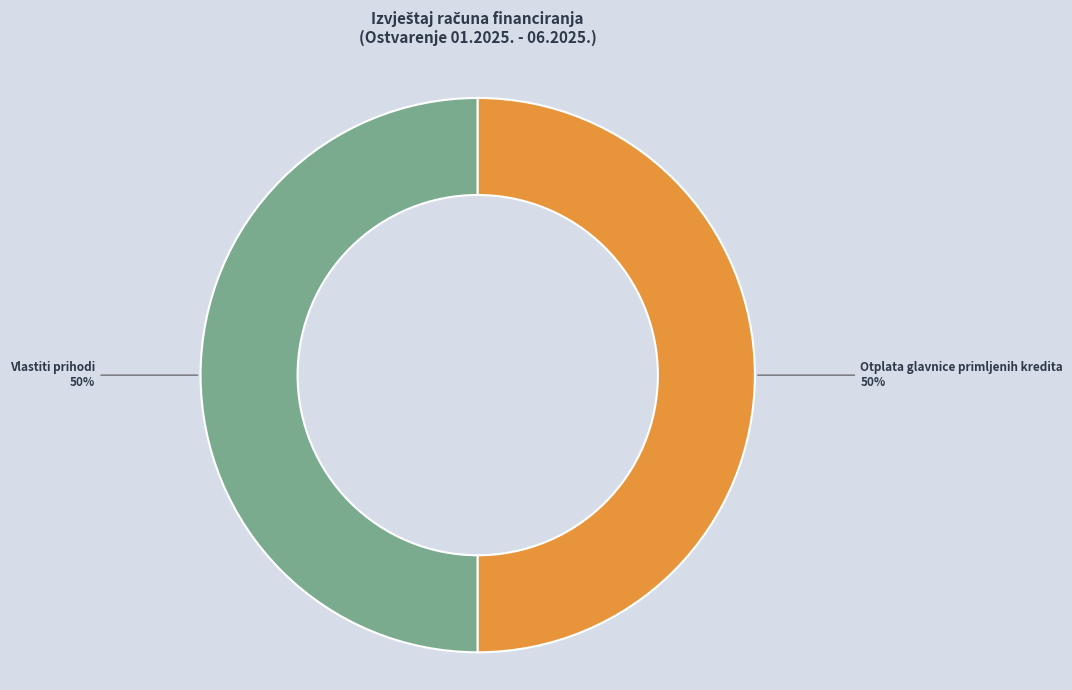

Is the sum of Vlastiti prihodi and Otplata glavnice primljenih kredita greater than half?

Yes